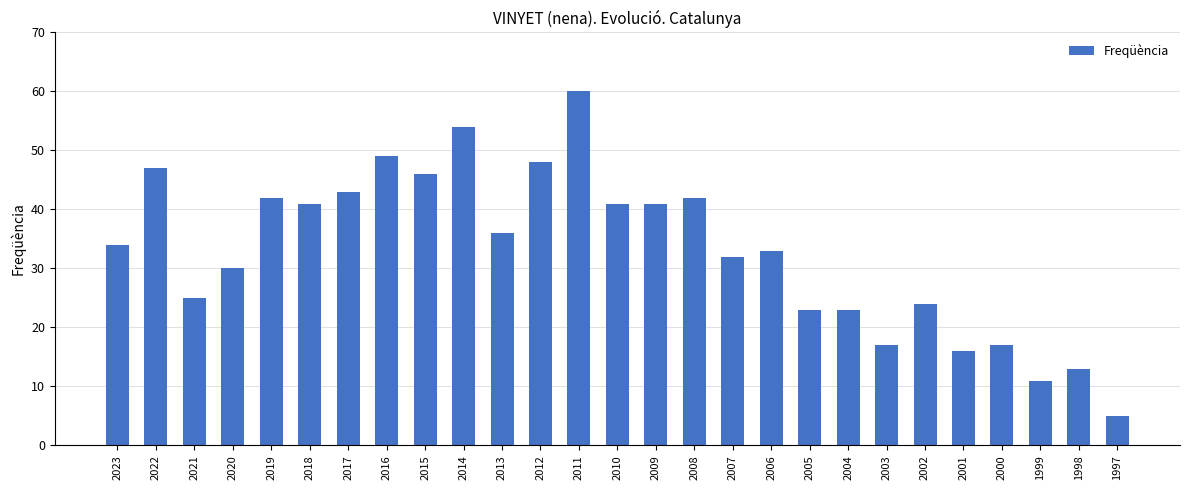

At which label is the value closest to 32?

2007